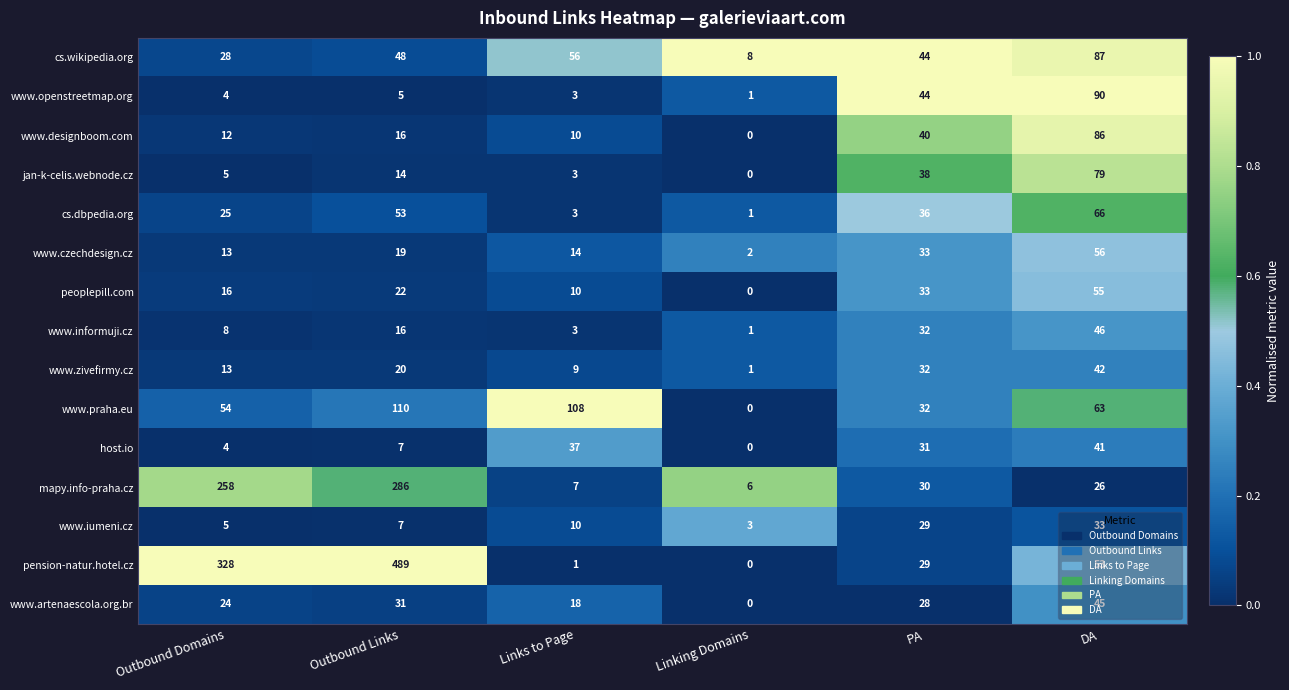

Read the pension-natur.hotel.cz value at PA, to the nearest 10.

30